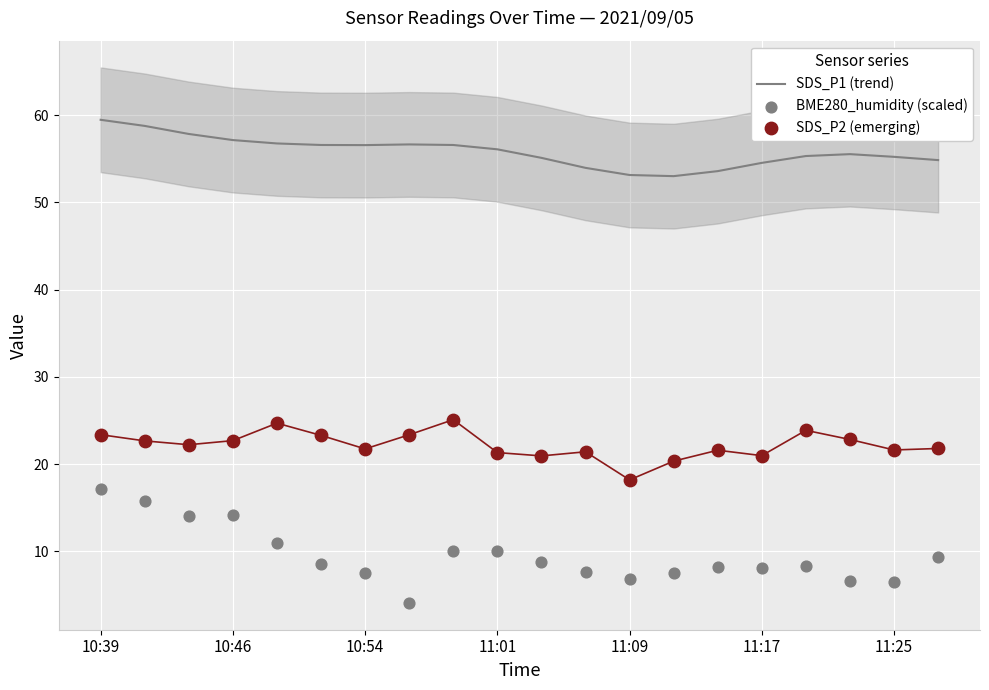

At how many categories does at least one series exceed 52?

20